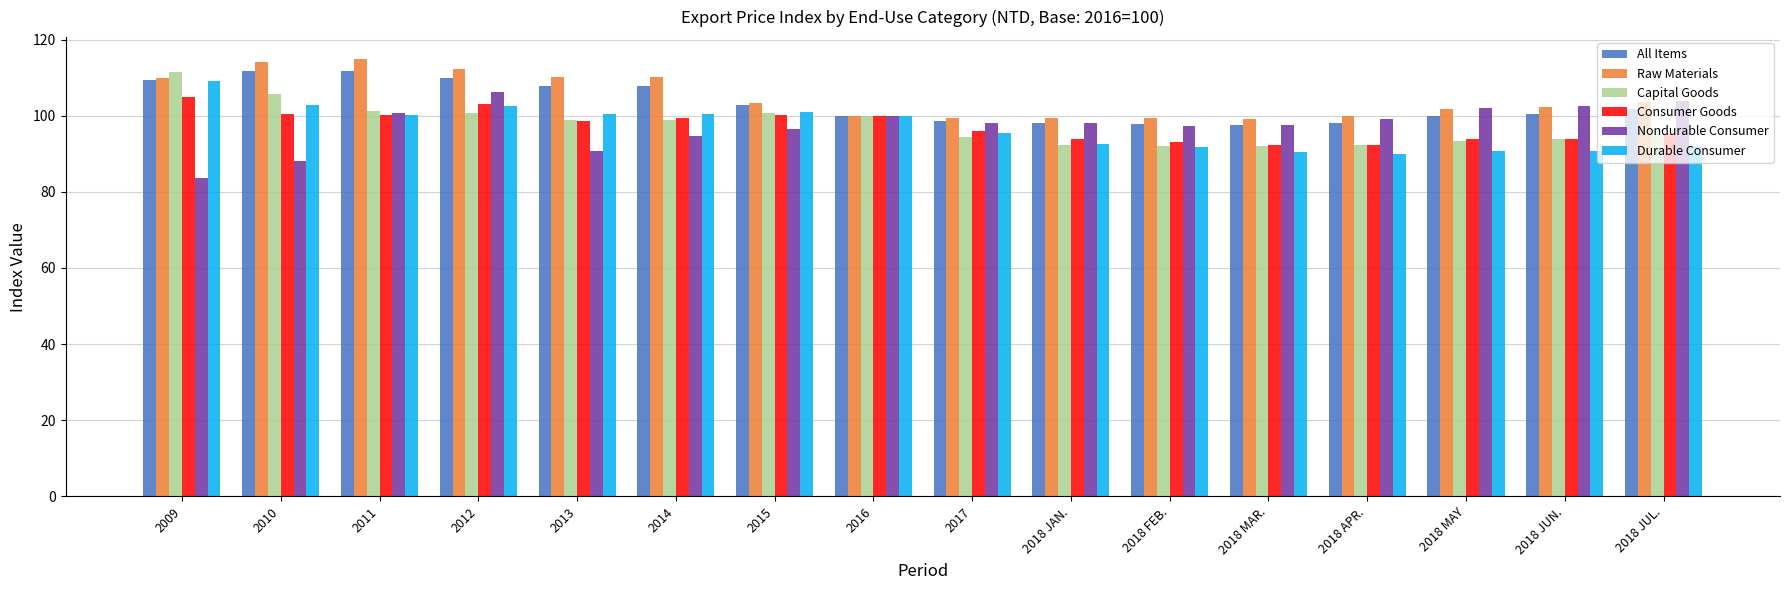

True or false: Capital Goods has a value of 98.8 at 2014.

True